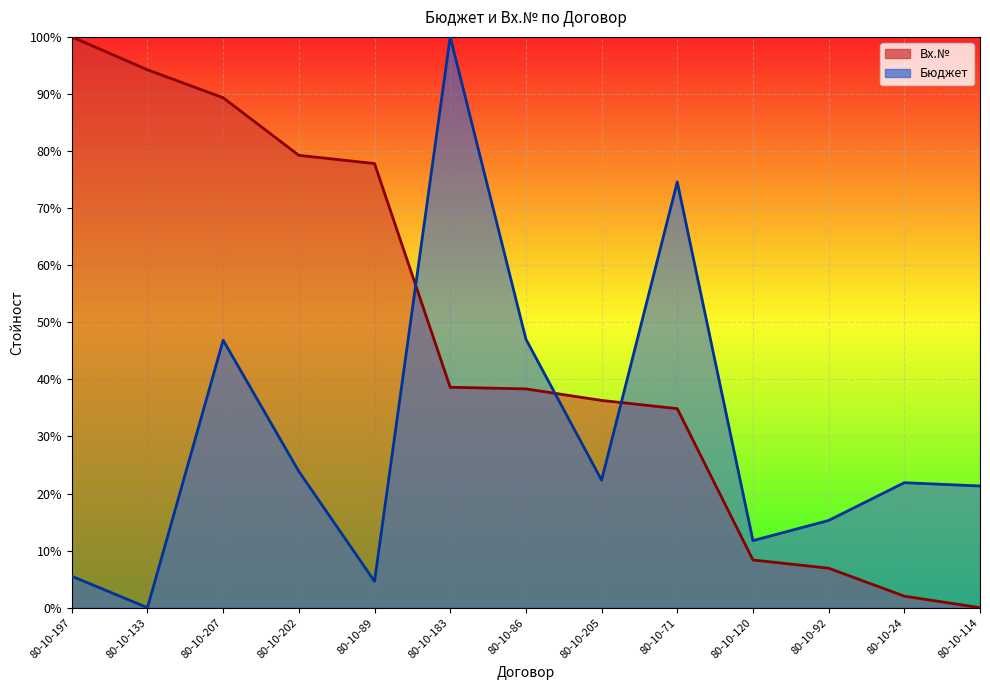

At which label does Вх.№ reach its minimum?

80-10-114